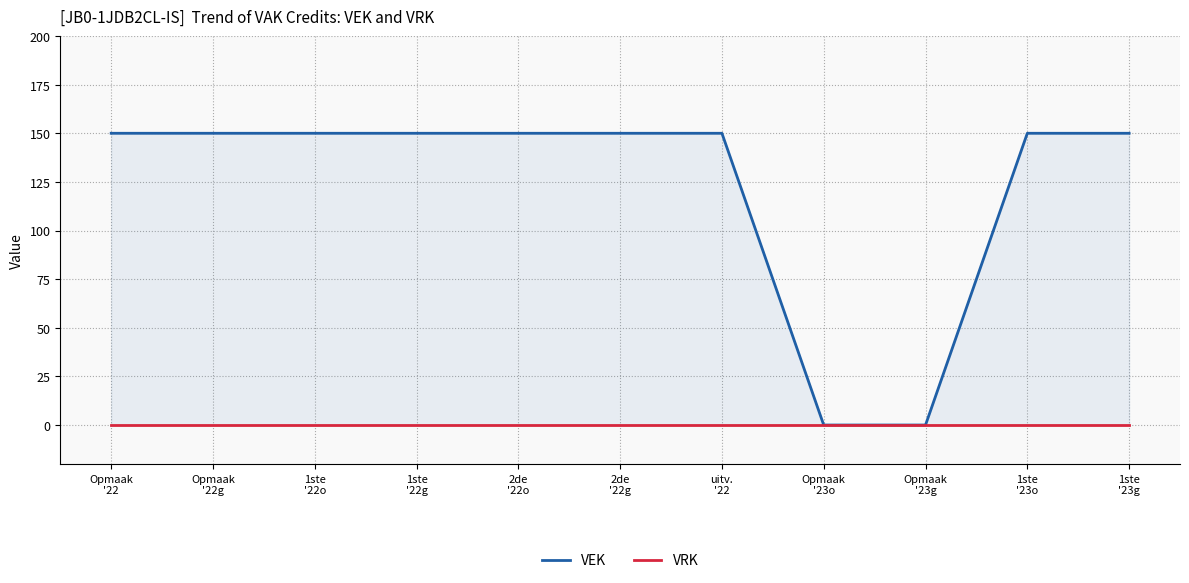

What is the maximum value shown in the chart?

150